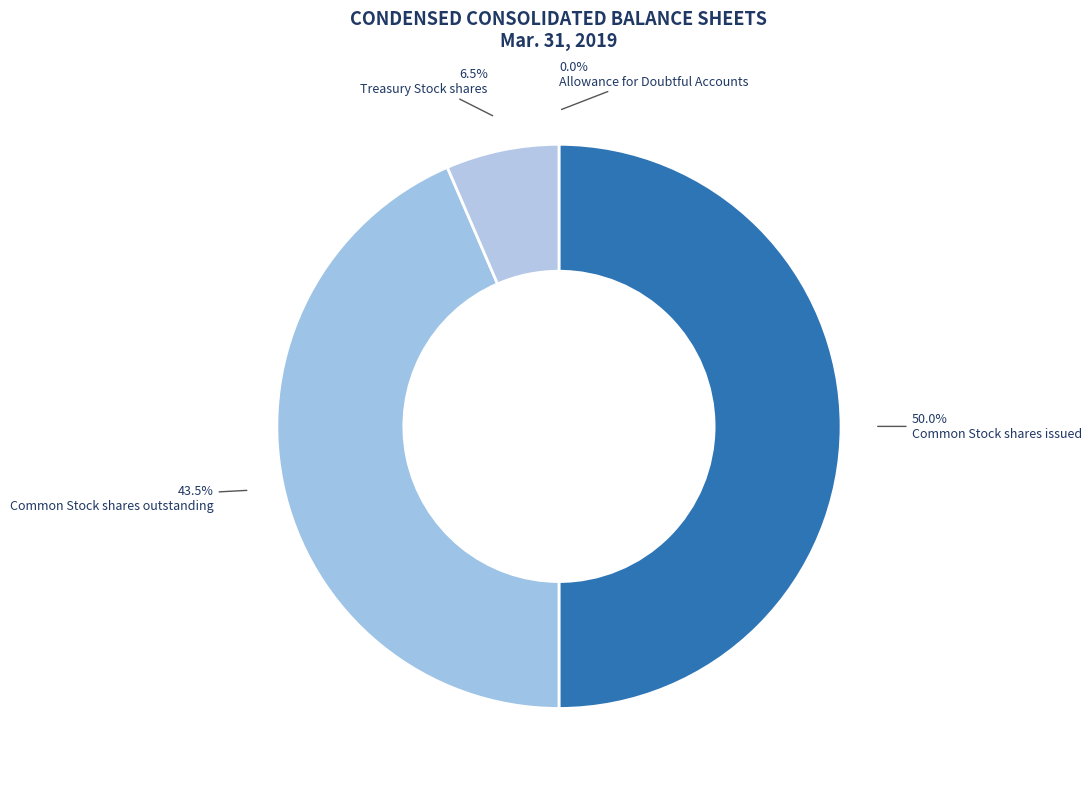

To the nearest percent, what is the difference between the largest and smallest slice percentages?

50%